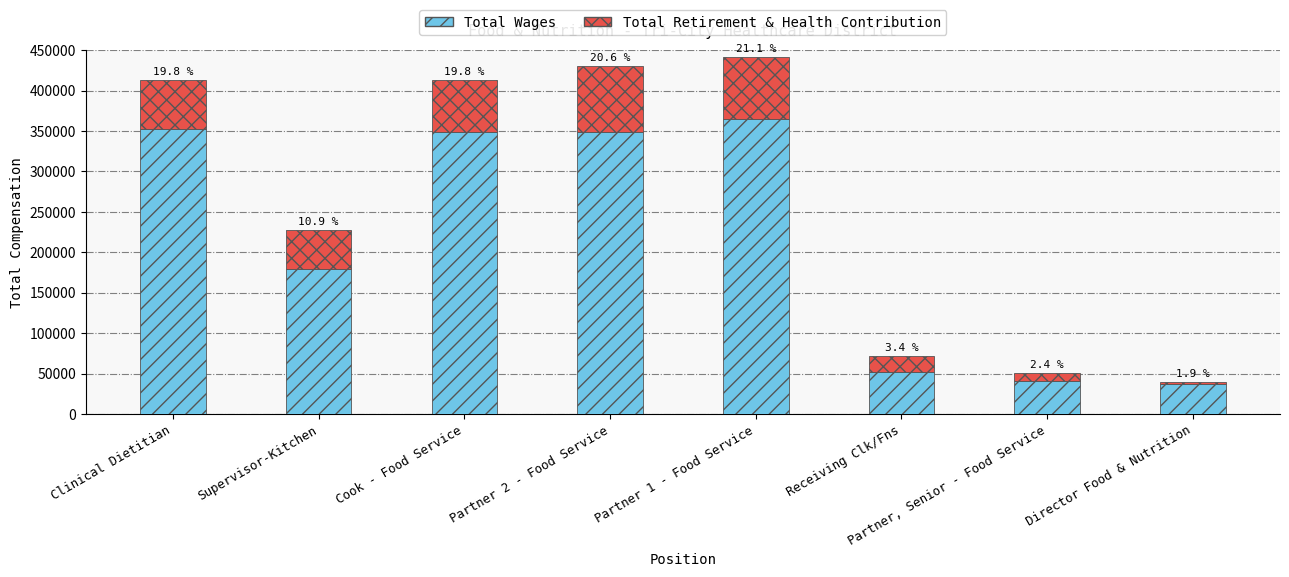

The value of Total Retirement & Health Contribution at Clinical Dietitian is 60818. True or false?

True